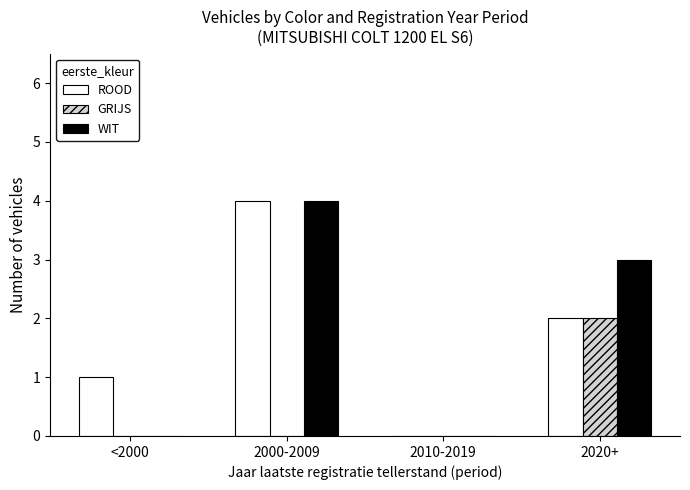

How many series are shown in this chart?

3